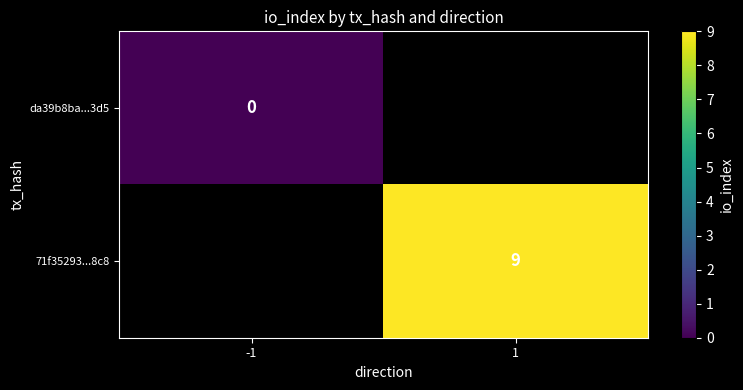

Is the value of 71f35293...8c8 at 1 greater than the value of da39b8ba...3d5 at -1?

Yes